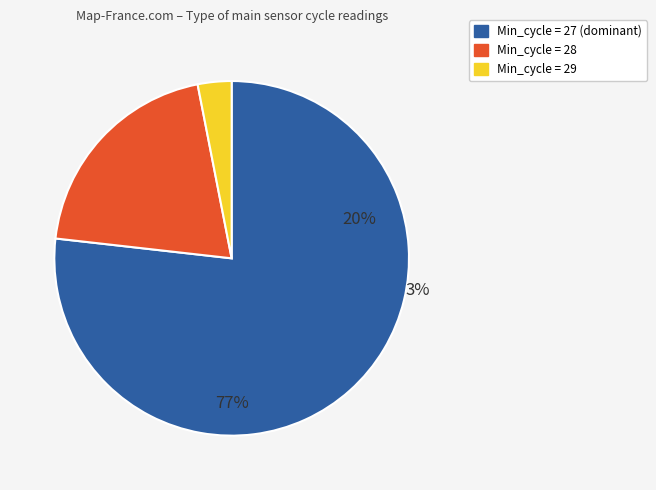

What is the smallest slice in the pie chart?

Min_cycle=29